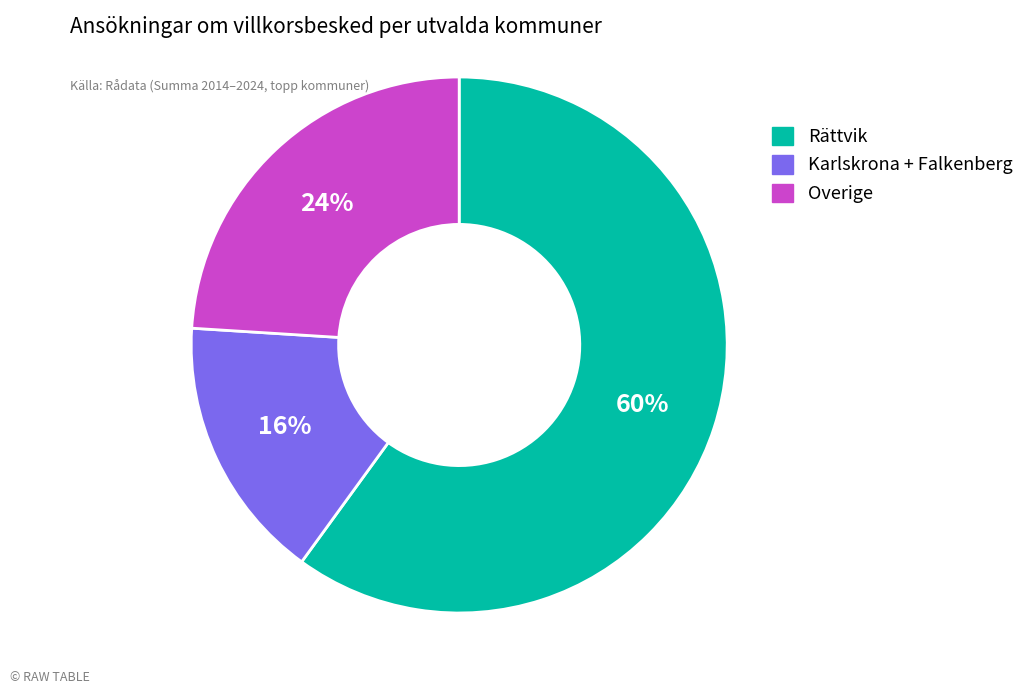

To the nearest percent, what is the average slice percentage?

33%